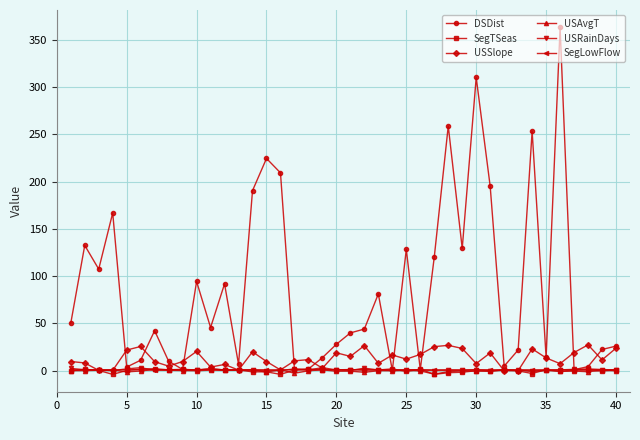

How many distinct data groups are displayed?

6